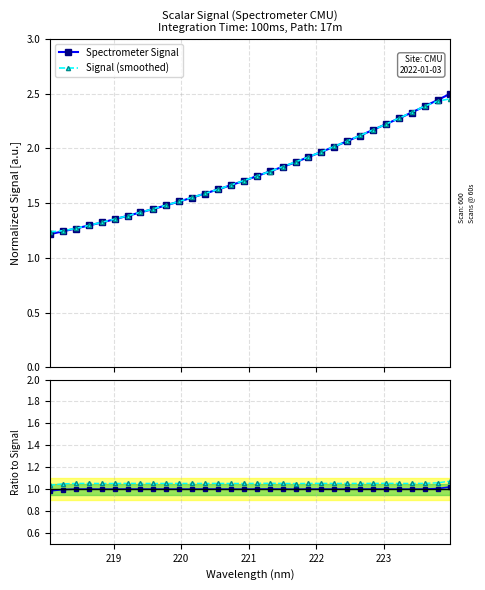

What value does the Signal / Smoothed series have at 223?

1.0